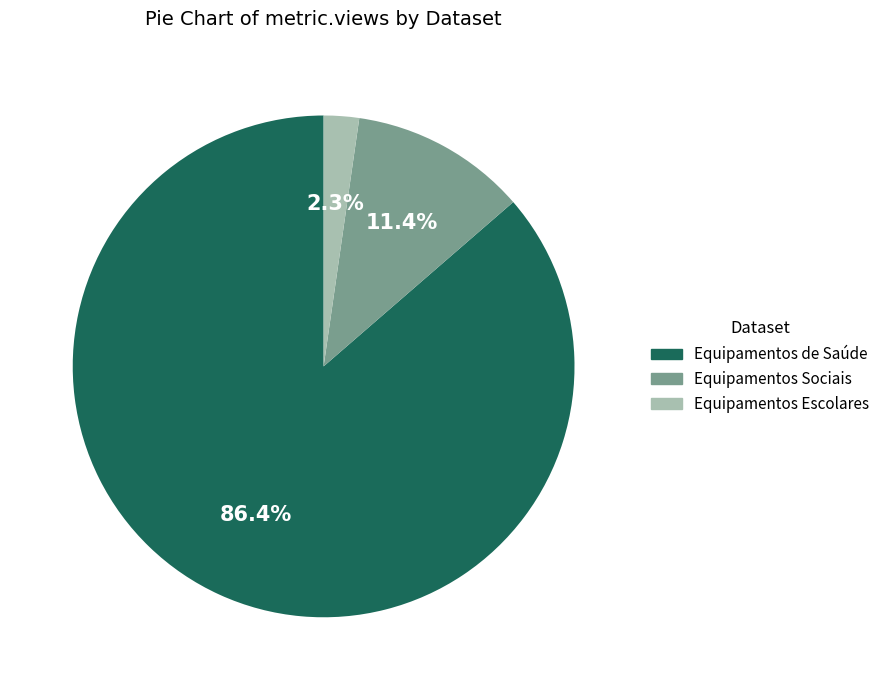

Approximately how many times larger is the value at Equipamentos de Saúde compared to Equipamentos Sociais?

7.6